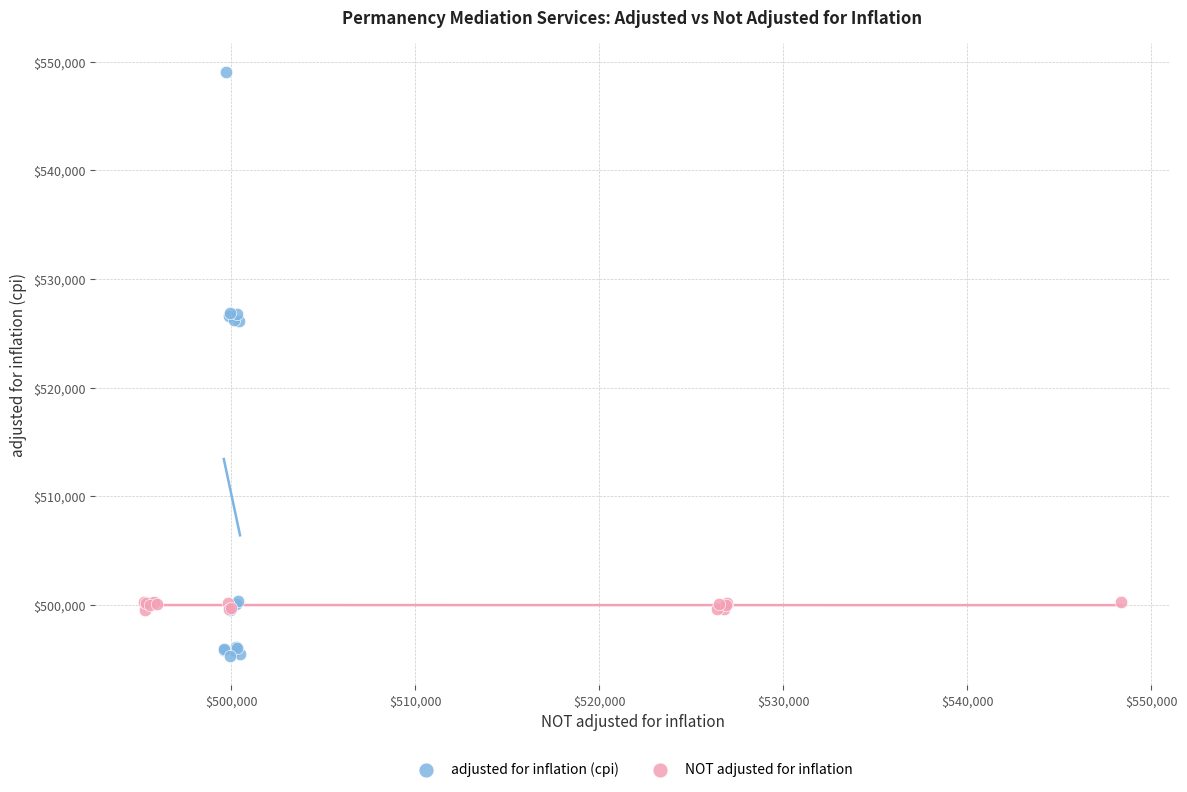

Which series contains the highest Y value?

adjusted for inflation (cpi)